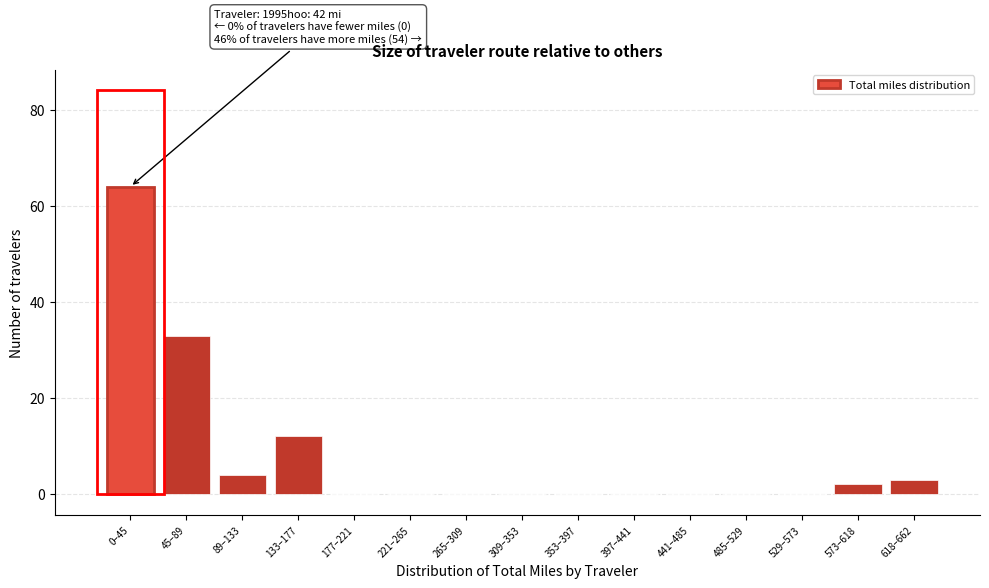

Reading left to right, list all the values displayed in this chart.

0–45=64	45–89=33	89–133=4	133–177=12	177–221=0	221–265=0	265–309=0	309–353=0	353–397=0	397–441=0	441–485=0	485–529=0	529–573=0	573–618=2	618–662=3